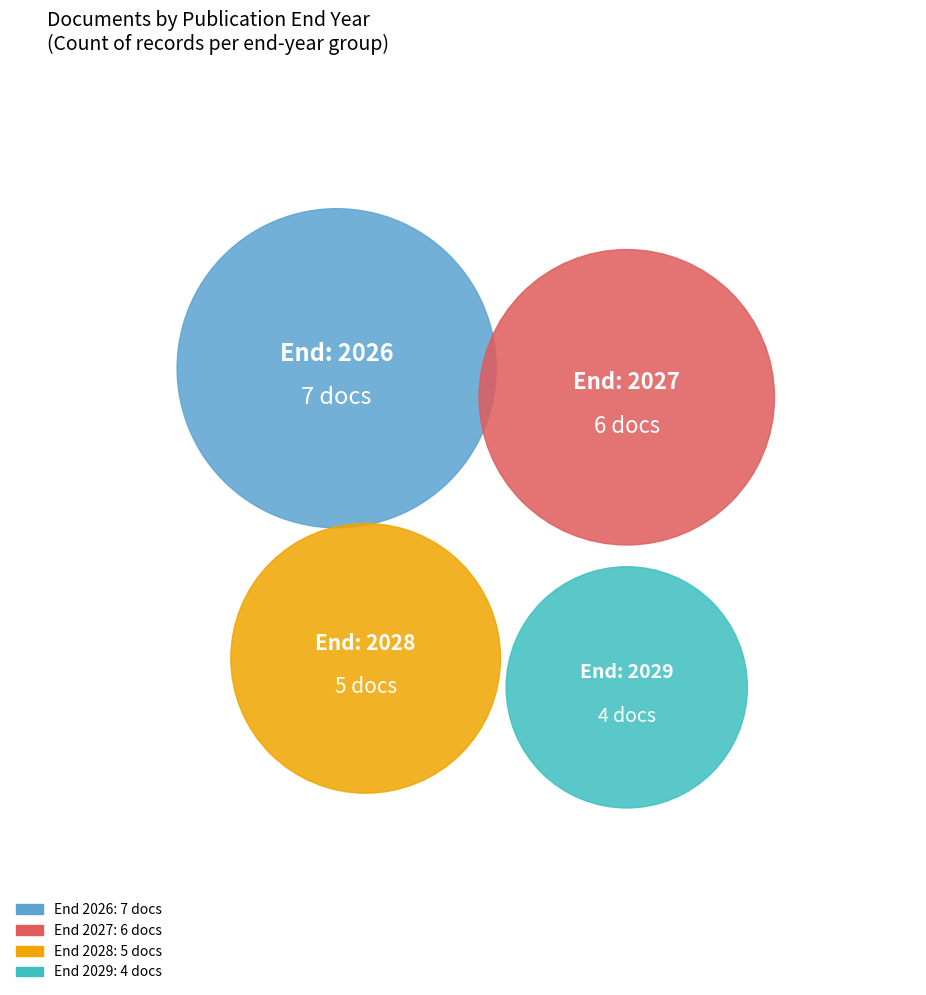

To the nearest percent, what portion does 01/01/2028 00:00 represent?

23%